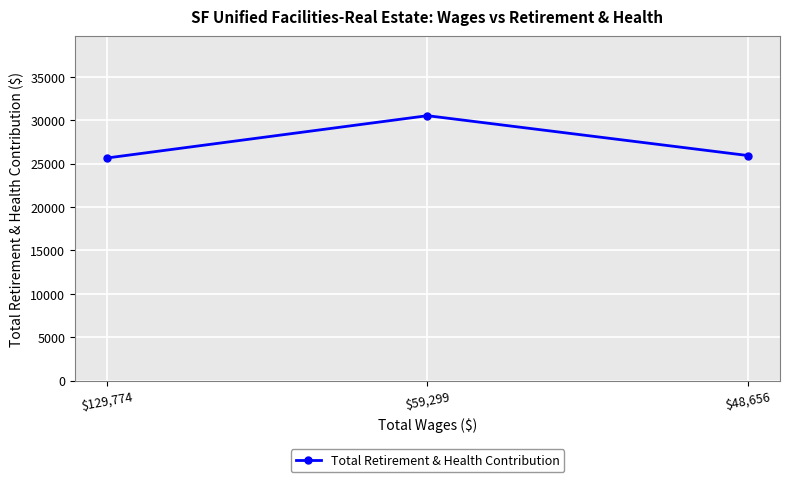

What is the average value?

27373